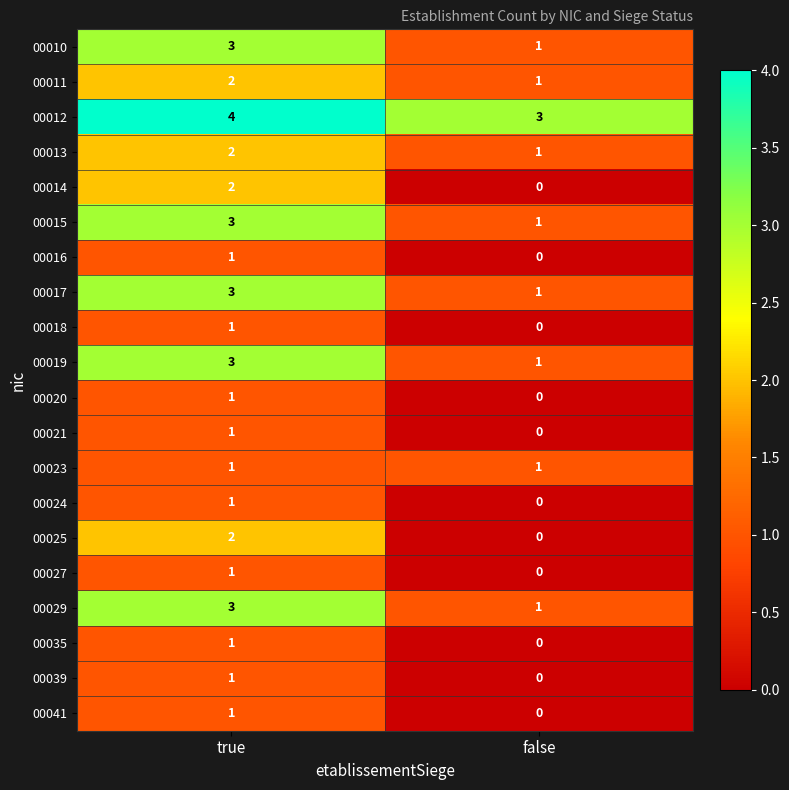

Is the value of 00019 at false greater than the value of 00025 at true?

No